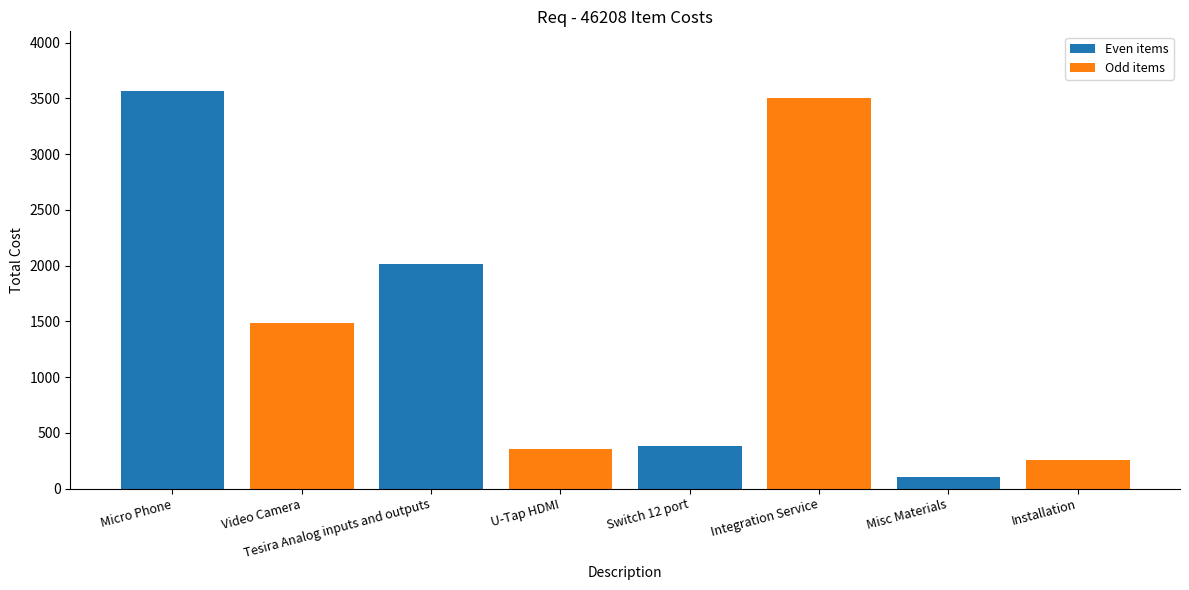

What is the ratio of the value at Installation to the value at Switch 12 port?

0.7